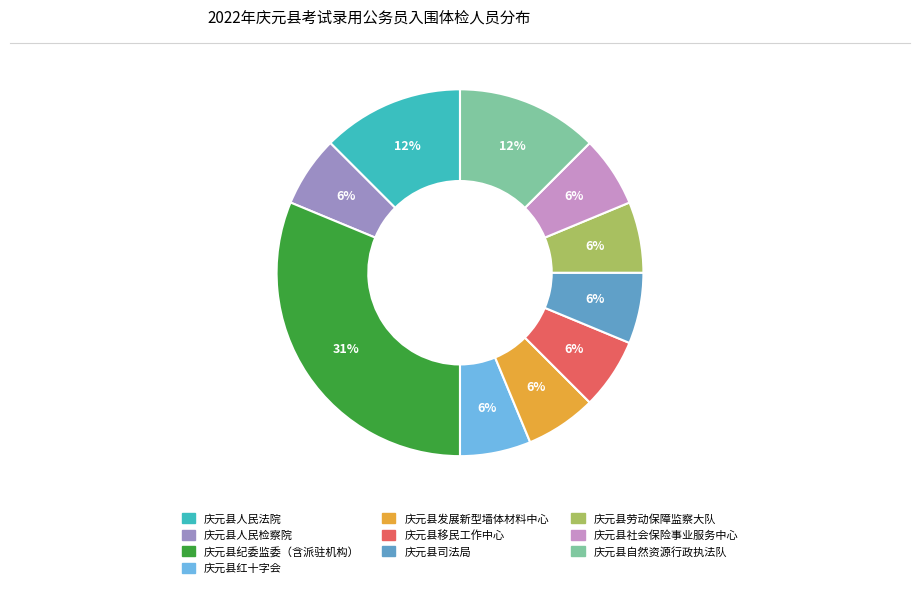

What is the largest slice in the pie chart?

庆元县纪委监委（含派驻机构）